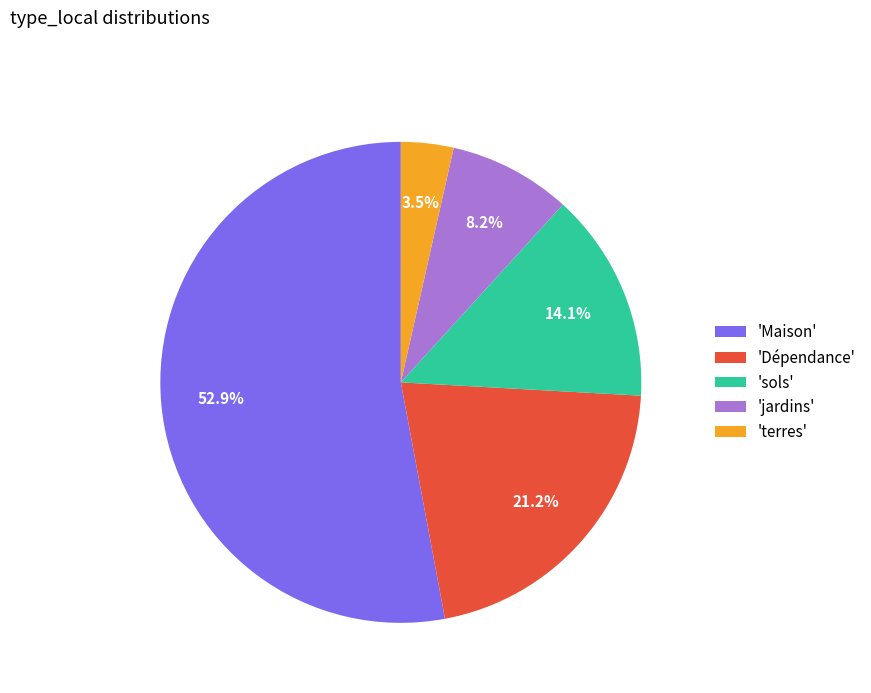

Does 'sols' account for over 50% of the chart?

No